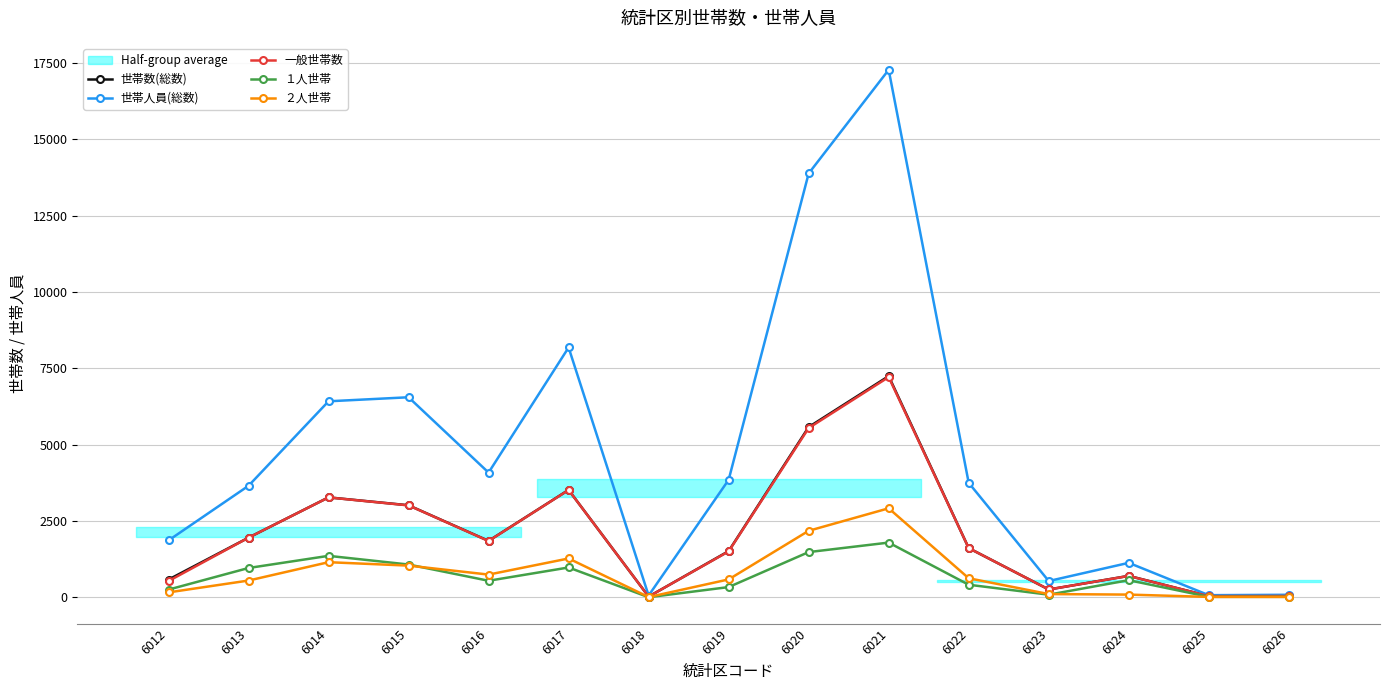

Between 6012 and 6024, which series saw the biggest shift?

世帯人員(総数)